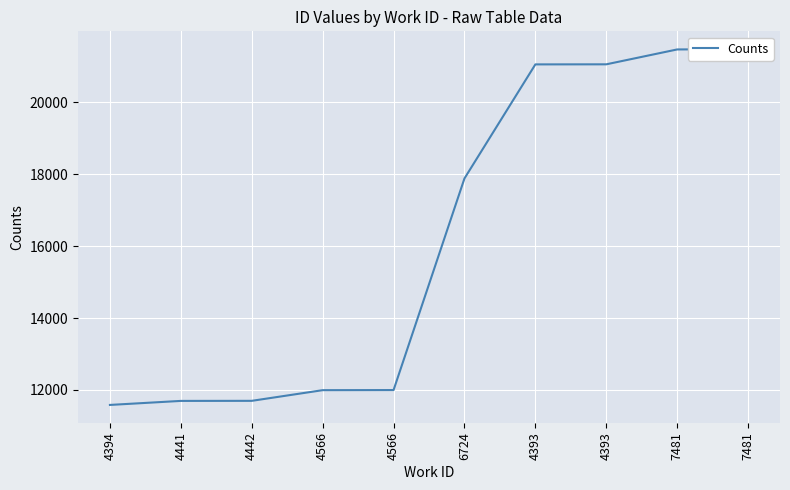

Is it true that the value at 4393 is 10327?

False